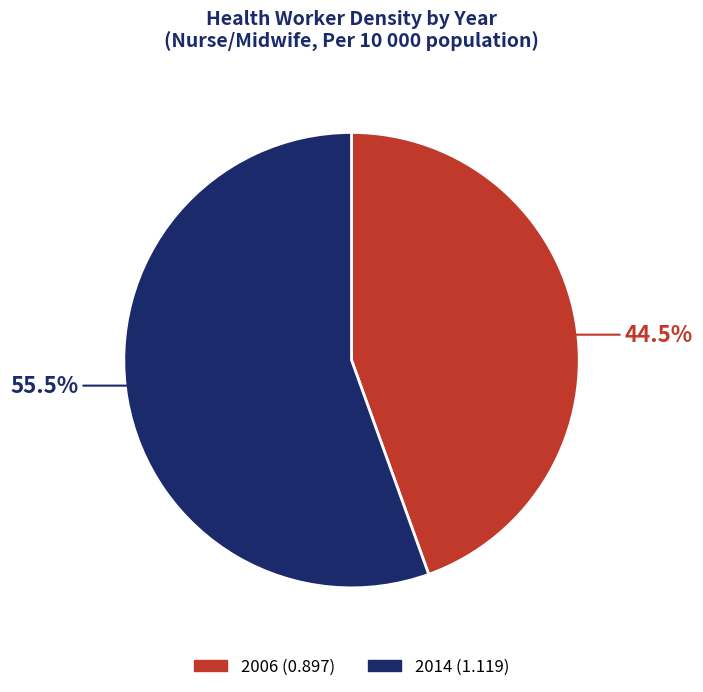

Is it true that 2014 is 66% of the pie?

False